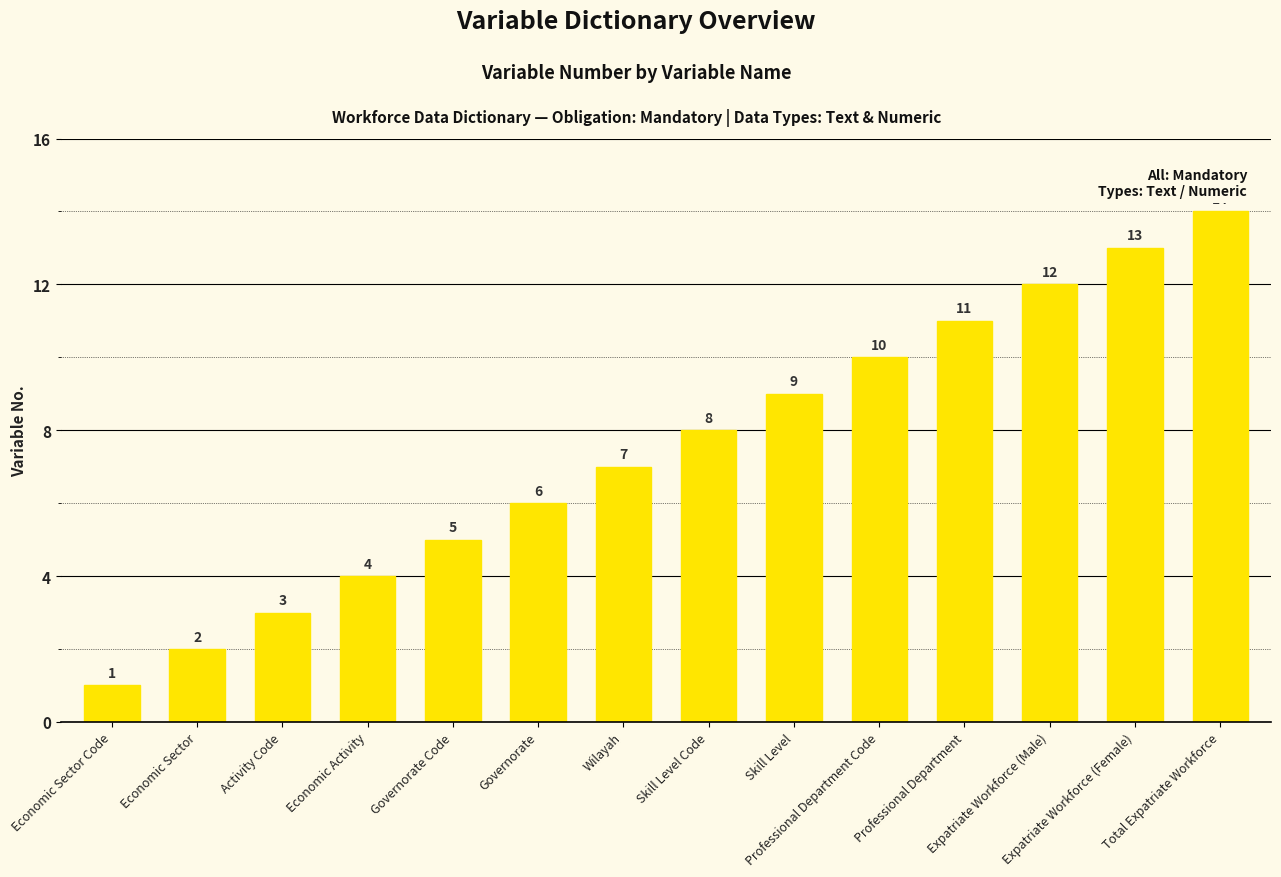

Approximately how many times larger is the value at Economic Activity compared to Governorate?

0.7